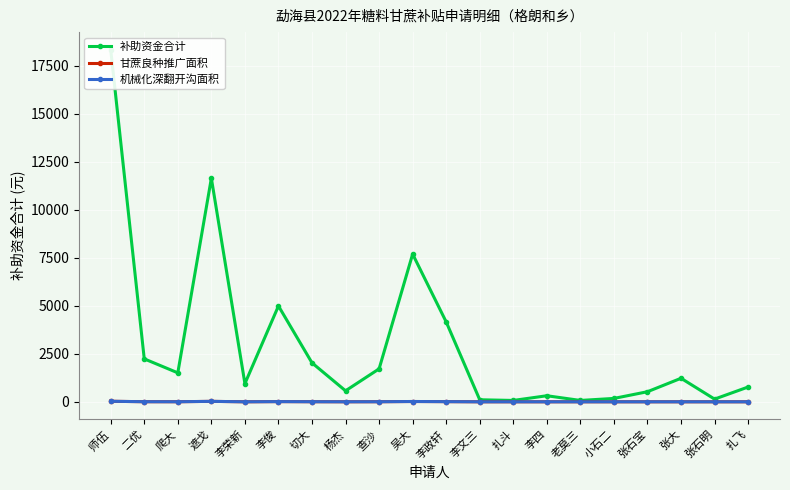

Rank the series at 遮戈 from lowest to highest value.

甘蔗良种推广面积, 机械化深翻开沟面积, 补助资金合计